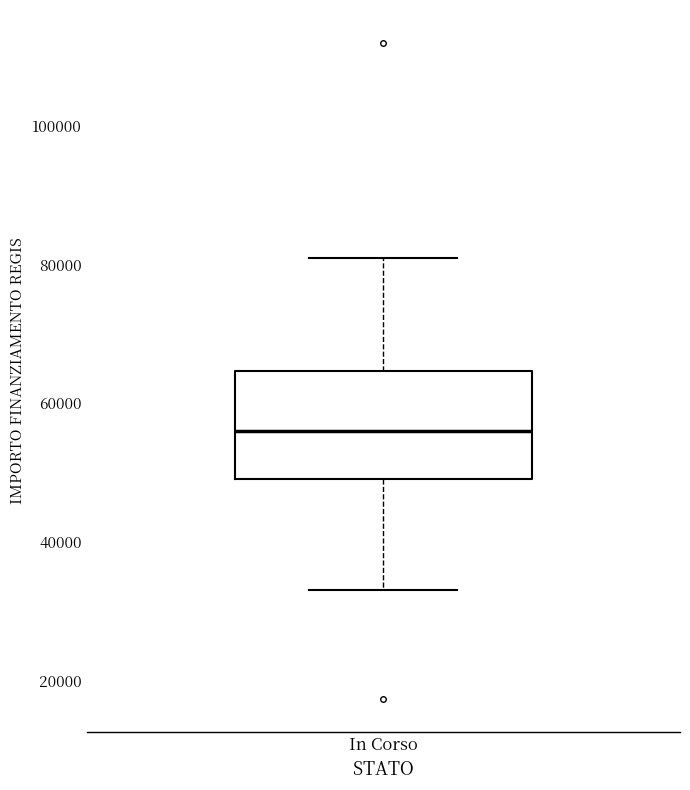

Read this box plot against the y-axis: the position of the median line, the range covered by the box, and the ends of both whiskers. The values are not printed on the chart, so give them approximately, as read against the axis.

median 56000, box 50000 to 64000, whiskers 32000 to 80000